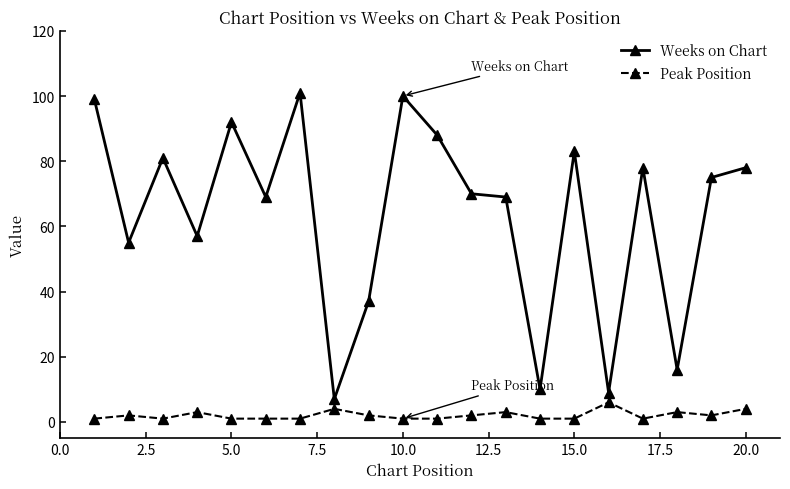

Which series has the largest total across all categories?

Weeks on Chart